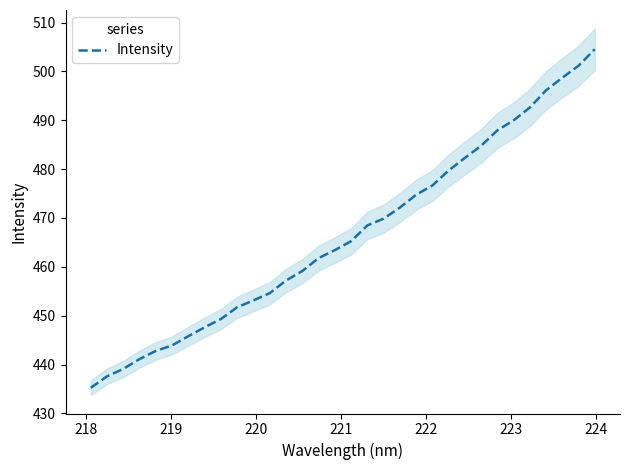

What is the minimum value shown in the chart?

435.2